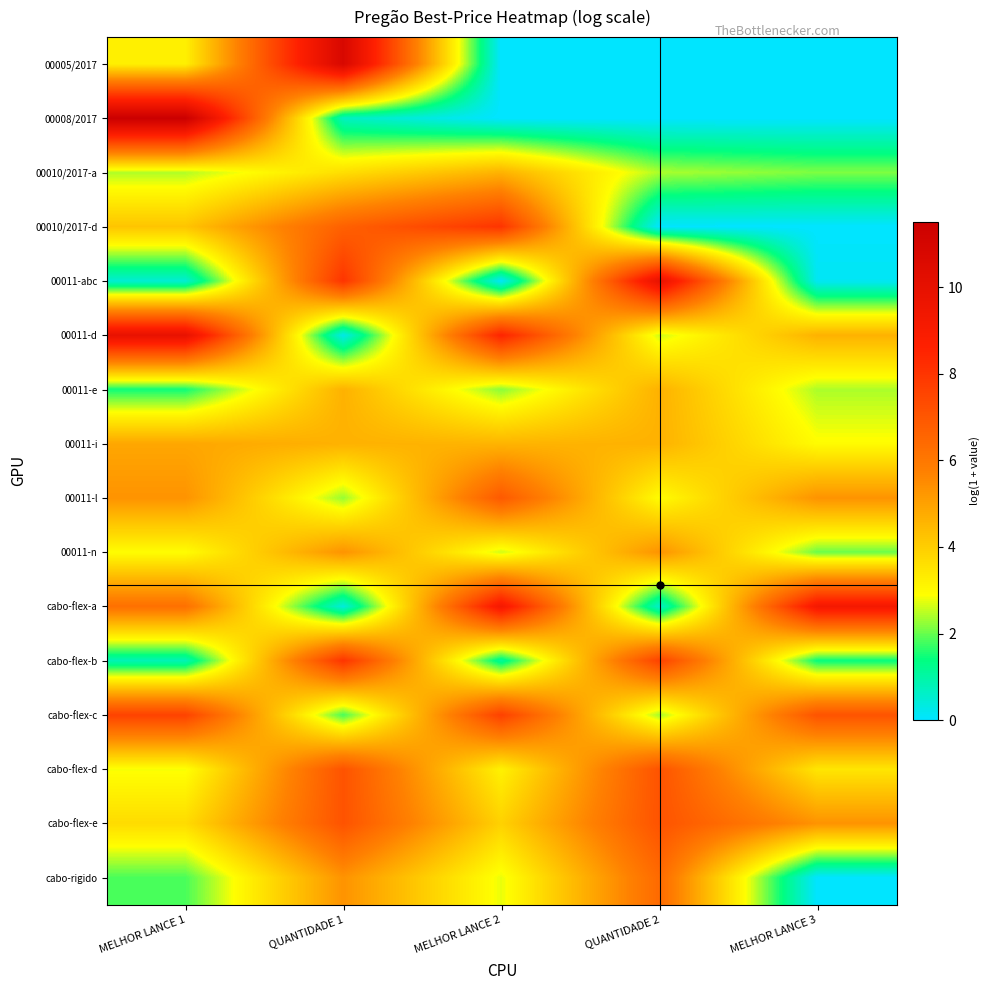

Reading left to right, what are all the values shown in this chart?

00005/2017: MELHOR LANCE 1=3.2	QUANTIDADE 1=10.8	MELHOR LANCE 2=0.0	QUANTIDADE 2=0.0	MELHOR LANCE 3=0.0
00008/2017: MELHOR LANCE 1=11.5	QUANTIDADE 1=0.7	MELHOR LANCE 2=0.0	QUANTIDADE 2=0.0	MELHOR LANCE 3=0.0
00010/2017-a: MELHOR LANCE 1=2.4	QUANTIDADE 1=3.6	MELHOR LANCE 2=4.6	QUANTIDADE 2=2.4	MELHOR LANCE 3=2.1
00010/2017-d: MELHOR LANCE 1=4.2	QUANTIDADE 1=6.7	MELHOR LANCE 2=8.0	QUANTIDADE 2=0.0	MELHOR LANCE 3=0.0
00011-abc: MELHOR LANCE 1=0.5	QUANTIDADE 1=8.0	MELHOR LANCE 2=0.1	QUANTIDADE 2=9.9	MELHOR LANCE 3=0.1
00011-d: MELHOR LANCE 1=9.9	QUANTIDADE 1=0.3	MELHOR LANCE 2=8.5	QUANTIDADE 2=2.6	MELHOR LANCE 3=4.6
00011-e: MELHOR LANCE 1=1.5	QUANTIDADE 1=4.6	MELHOR LANCE 2=2.2	QUANTIDADE 2=4.6	MELHOR LANCE 3=2.4
00011-i: MELHOR LANCE 1=4.9	QUANTIDADE 1=4.6	MELHOR LANCE 2=4.6	QUANTIDADE 2=4.6	MELHOR LANCE 3=2.9
00011-l: MELHOR LANCE 1=5.3	QUANTIDADE 1=2.3	MELHOR LANCE 2=6.9	QUANTIDADE 2=2.9	MELHOR LANCE 3=5.3
00011-n: MELHOR LANCE 1=2.9	QUANTIDADE 1=5.3	MELHOR LANCE 2=2.6	QUANTIDADE 2=5.3	MELHOR LANCE 3=2.0
cabo-flex-a: MELHOR LANCE 1=6.2	QUANTIDADE 1=0.4	MELHOR LANCE 2=9.2	QUANTIDADE 2=0.6	MELHOR LANCE 3=9.2
cabo-flex-b: MELHOR LANCE 1=0.8	QUANTIDADE 1=8.0	MELHOR LANCE 2=1.1	QUANTIDADE 2=7.6	MELHOR LANCE 3=1.4
cabo-flex-c: MELHOR LANCE 1=7.6	QUANTIDADE 1=1.8	MELHOR LANCE 2=7.7	QUANTIDADE 2=2.4	MELHOR LANCE 3=7.1
cabo-flex-d: MELHOR LANCE 1=2.8	QUANTIDADE 1=7.1	MELHOR LANCE 2=3.2	QUANTIDADE 2=7.1	MELHOR LANCE 3=3.4
cabo-flex-e: MELHOR LANCE 1=3.7	QUANTIDADE 1=7.1	MELHOR LANCE 2=3.9	QUANTIDADE 2=7.1	MELHOR LANCE 3=5.3
cabo-rigido: MELHOR LANCE 1=1.8	QUANTIDADE 1=5.3	MELHOR LANCE 2=2.8	QUANTIDADE 2=6.4	MELHOR LANCE 3=0.0